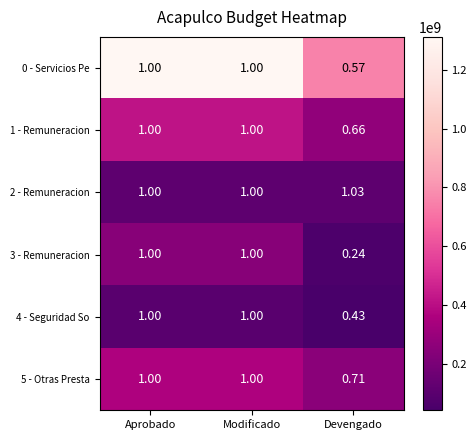

At which label does 0 - Servicios Pe reach its minimum?

Devengado